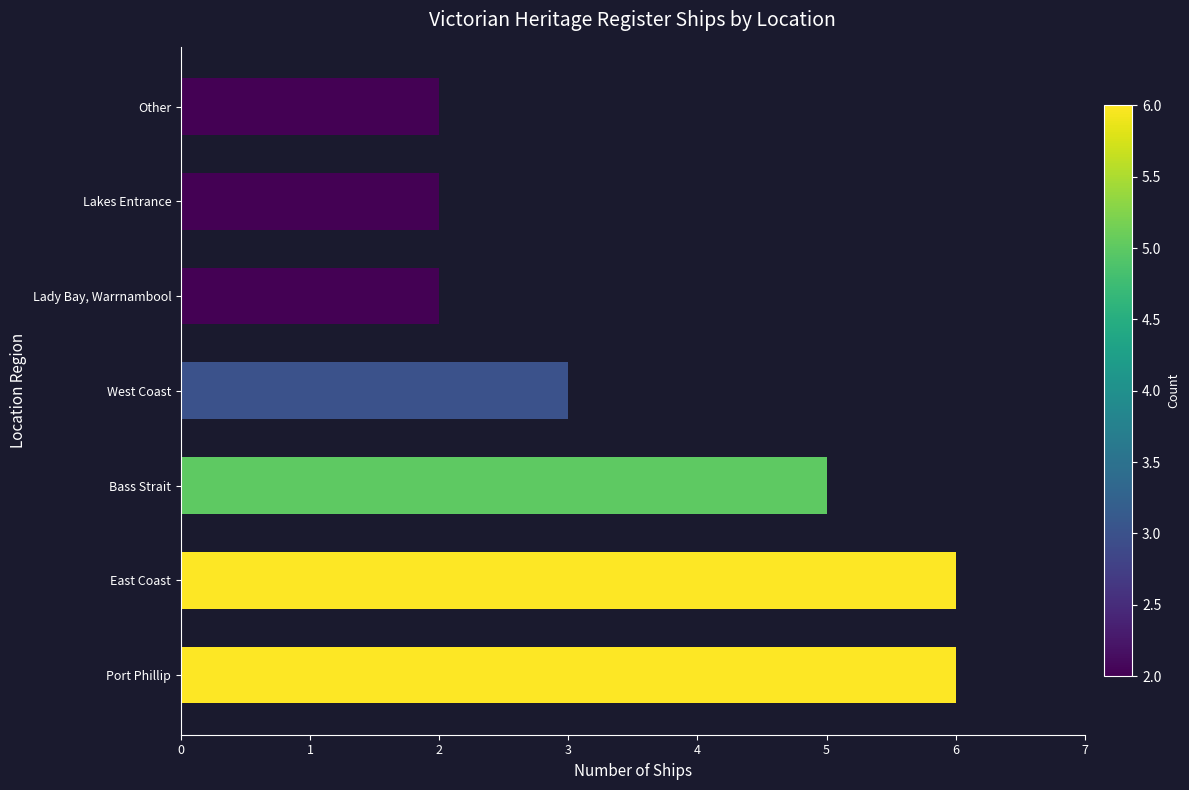

What is the maximum value shown in the chart?

6